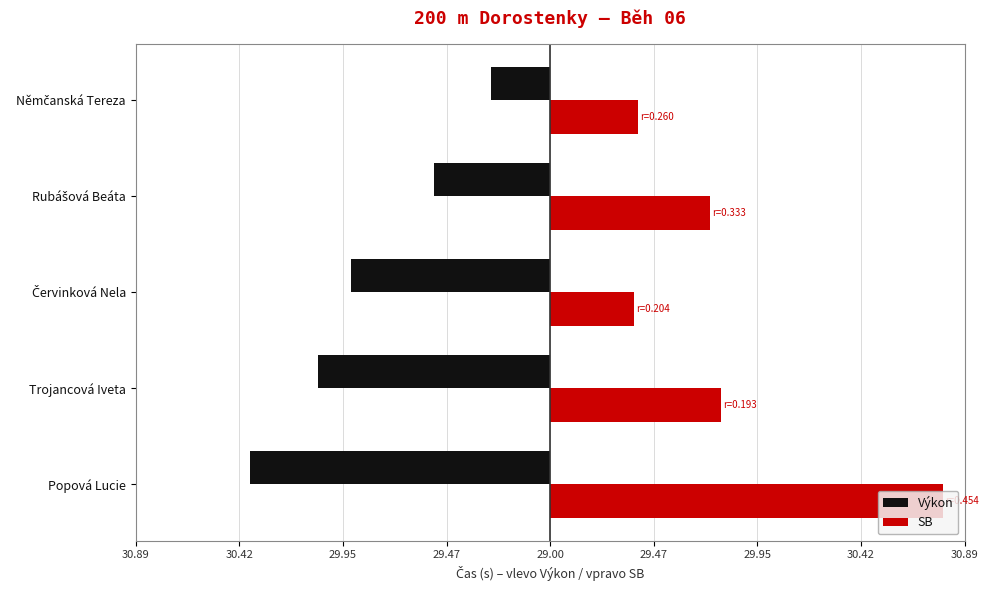

What is the sum of all Výkon values?

-4.1